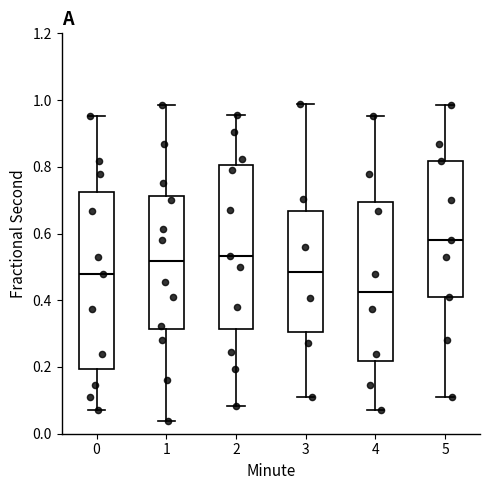

Reading left to right, transcribe this box plot: for each box, give where its median line is, the range the box spans, and where its two whiskers end, as read against the y-axis. The values are not printed on the chart, so give them approximately, as read against the axis.

0: median 0.48, box 0.20 to 0.72, whiskers 0.08 to 0.96
1: median 0.52, box 0.32 to 0.72, whiskers 0.04 to 0.98
2: median 0.54, box 0.32 to 0.80, whiskers 0.08 to 0.96
3: median 0.48, box 0.30 to 0.66, whiskers 0.10 to 0.98
4: median 0.42, box 0.22 to 0.70, whiskers 0.08 to 0.96
5: median 0.58, box 0.40 to 0.82, whiskers 0.10 to 0.98